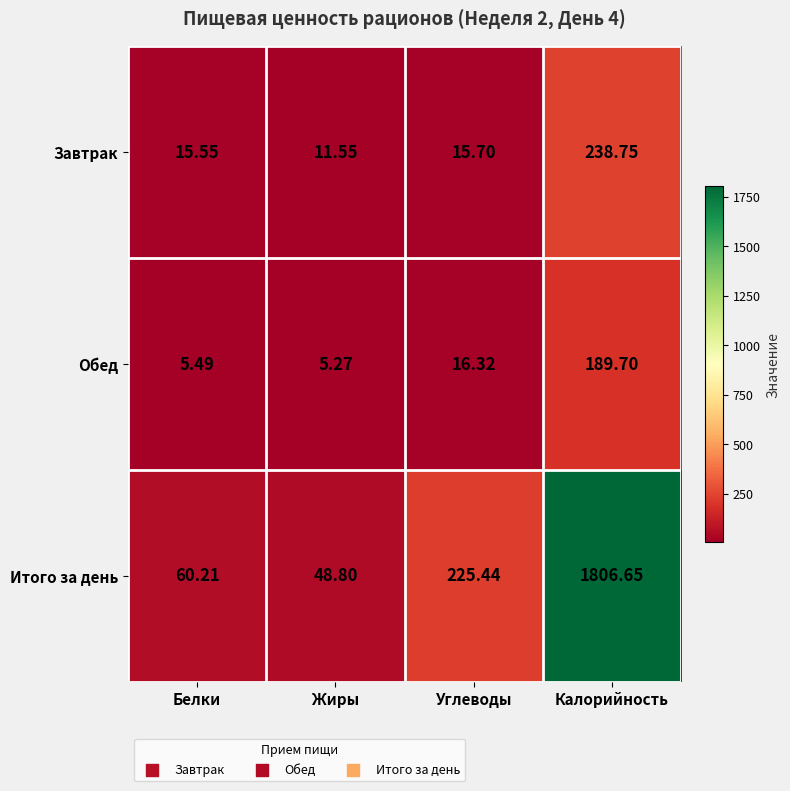

List the series in order of their peak value, lowest first.

Обед, Завтрак, Итого за день